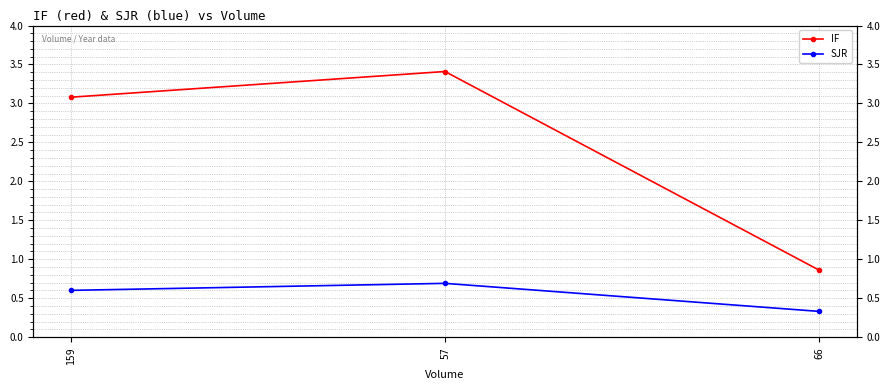

What is the maximum value shown in the chart?

3.4